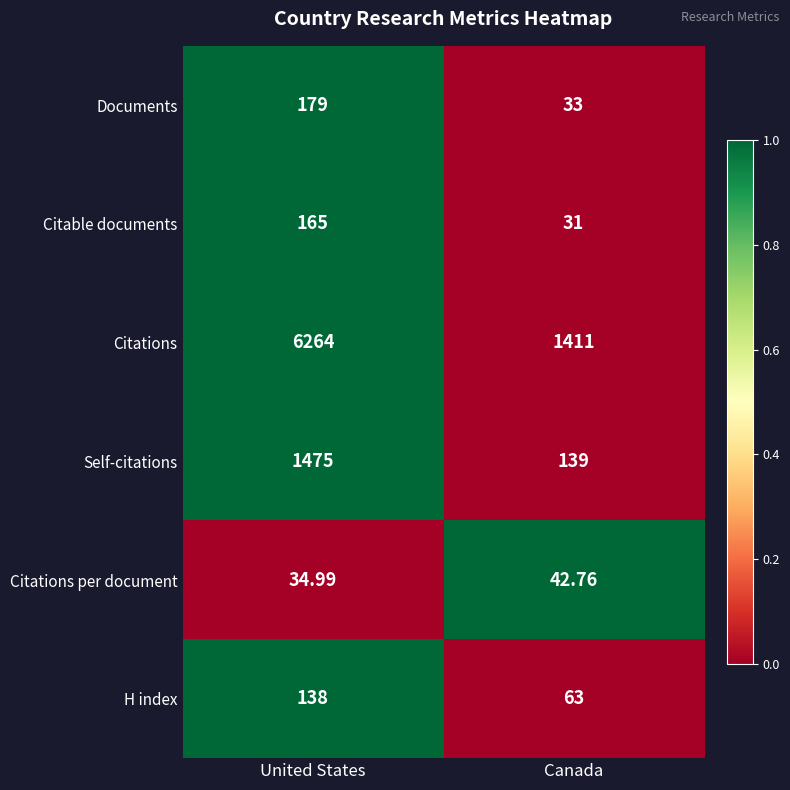

Rank the series at Canada from highest to lowest value.

Citations, Self-citations, H index, Citations per document, Documents, Citable documents